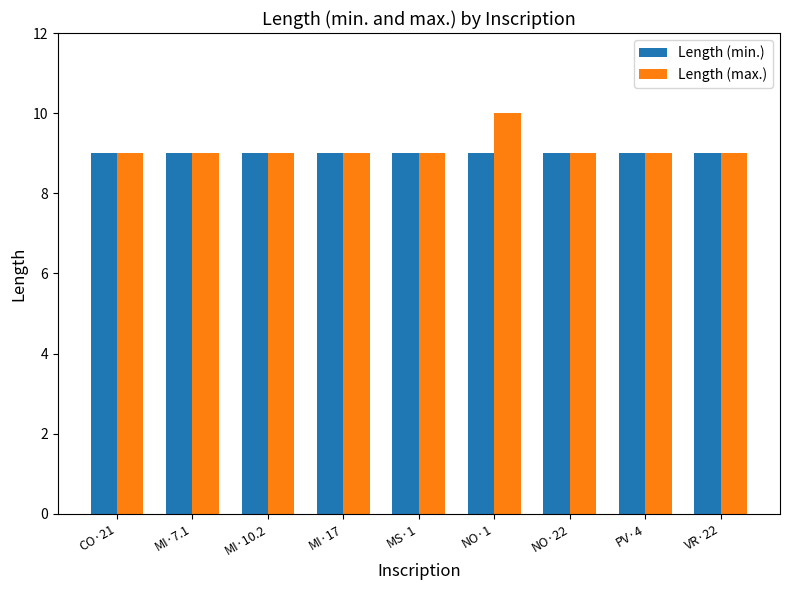

At which category is the sum across all series the highest?

NO·1